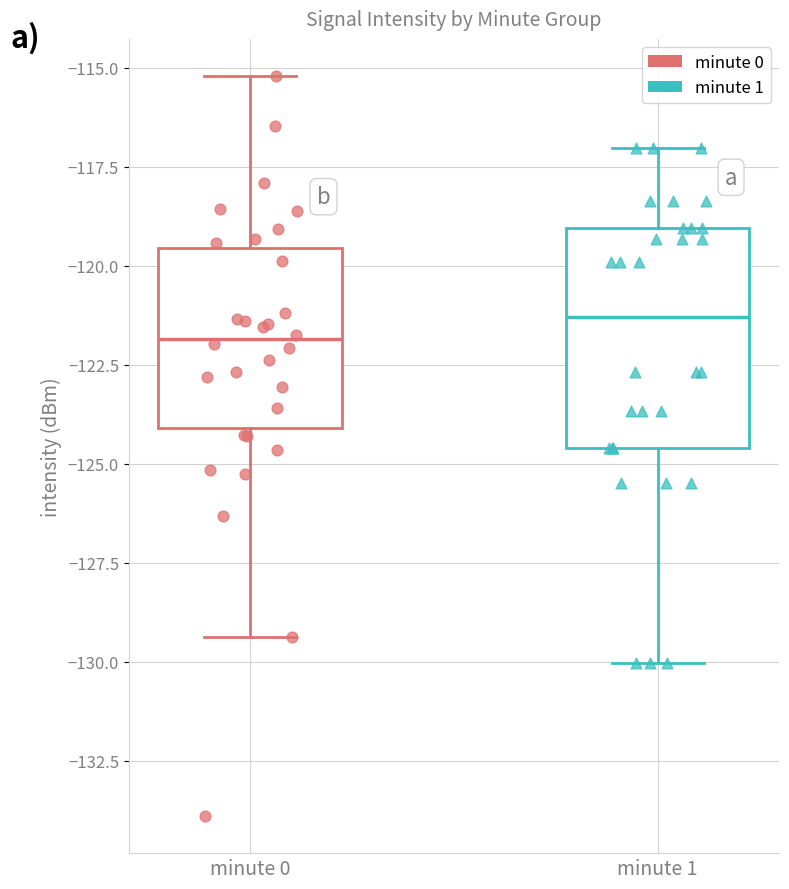

What are all the series names shown in the legend?

minute 0, minute 1